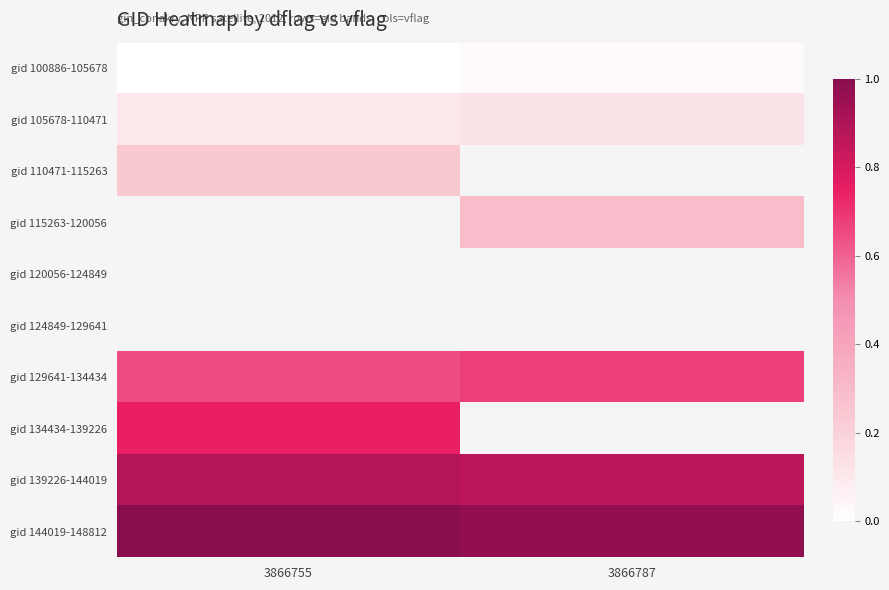

Between 3866787 and 3866755, which is larger?

3866787